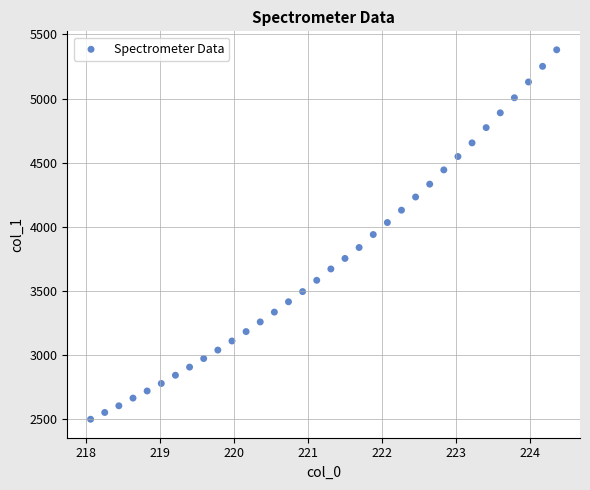

What is the range of X values (max minus min)?

6.3